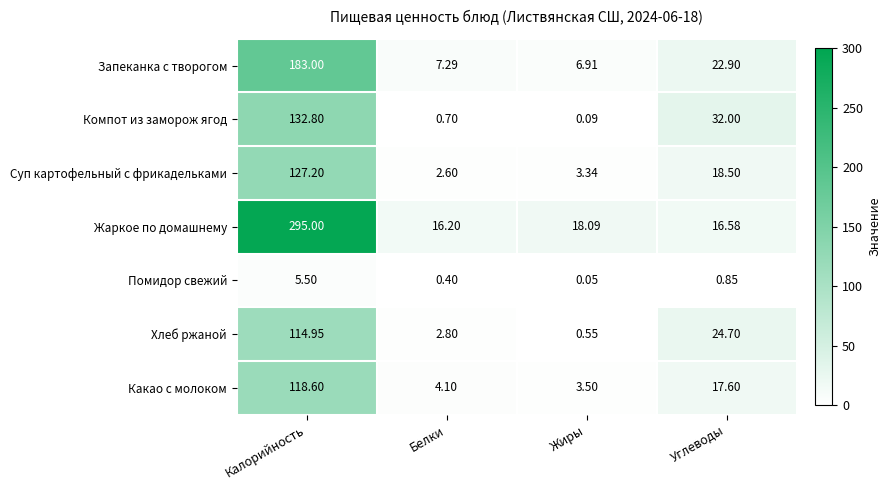

At how many categories does at least one series exceed 278?

1